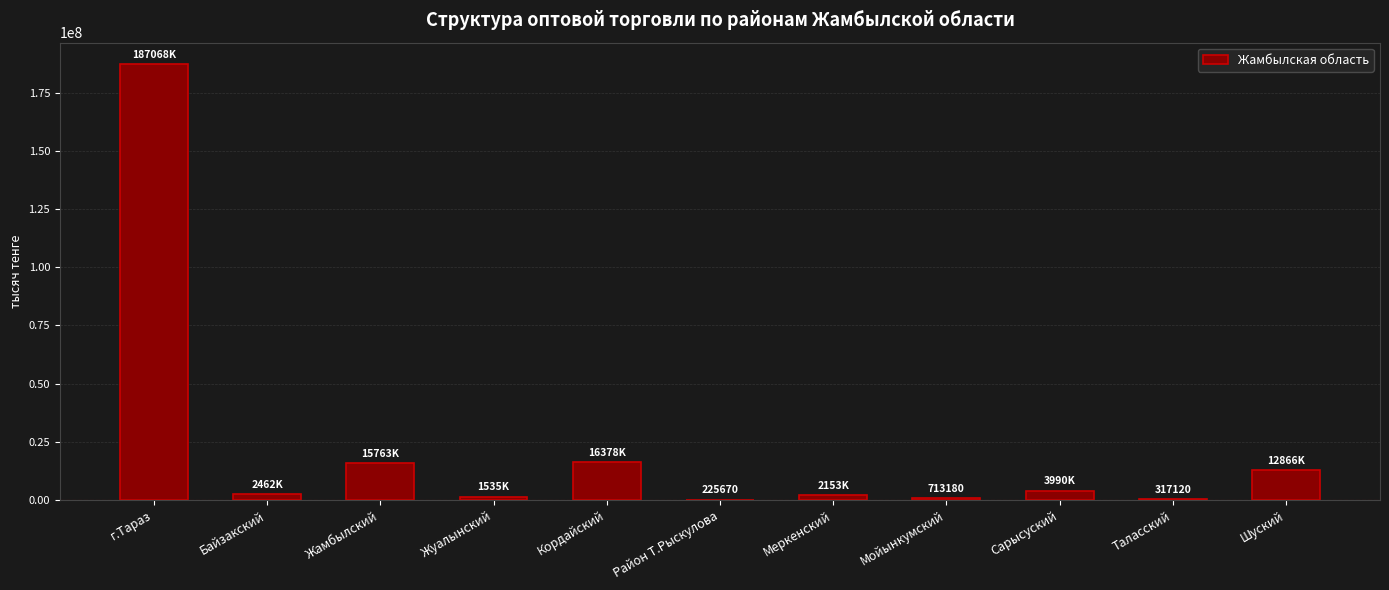

What is the greatest value displayed?

187068567